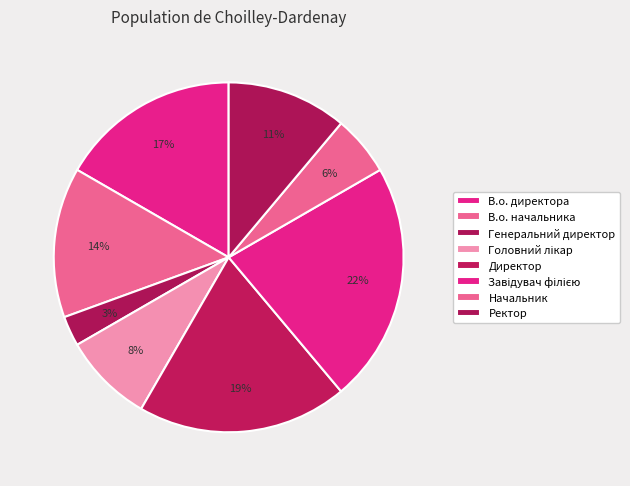

Is it true that Начальник is 1% of the pie?

False